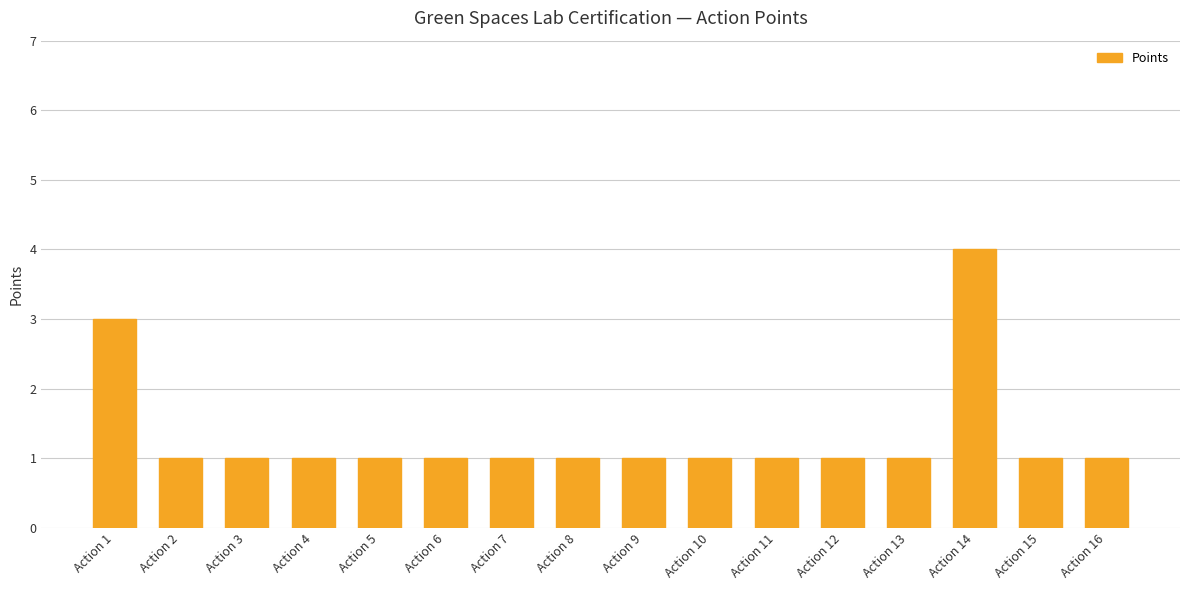

The value at Action 14 is 6. True or false?

False